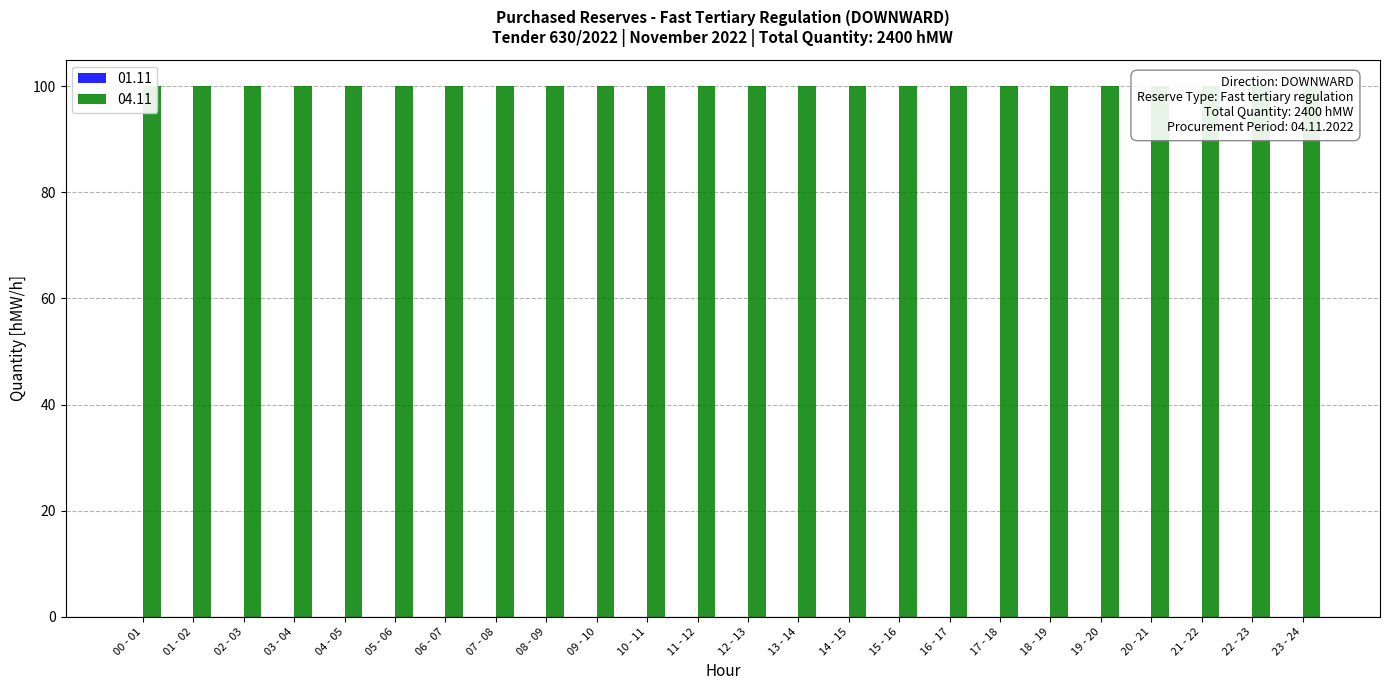

Between 18 - 19 and 23 - 24, which series saw the biggest shift?

01.11